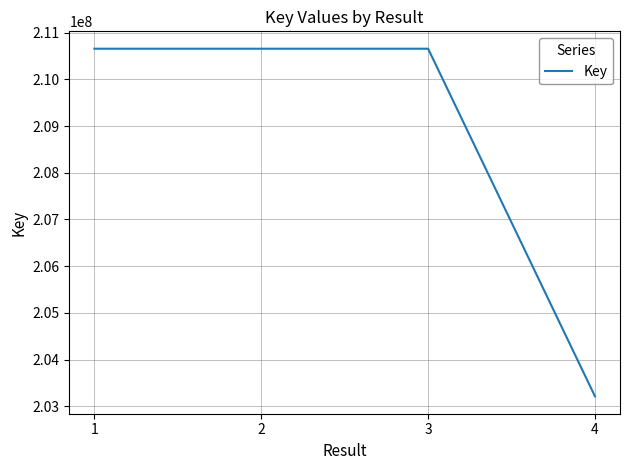

What is the ratio of the value at 1 to the value at 3?

1.0